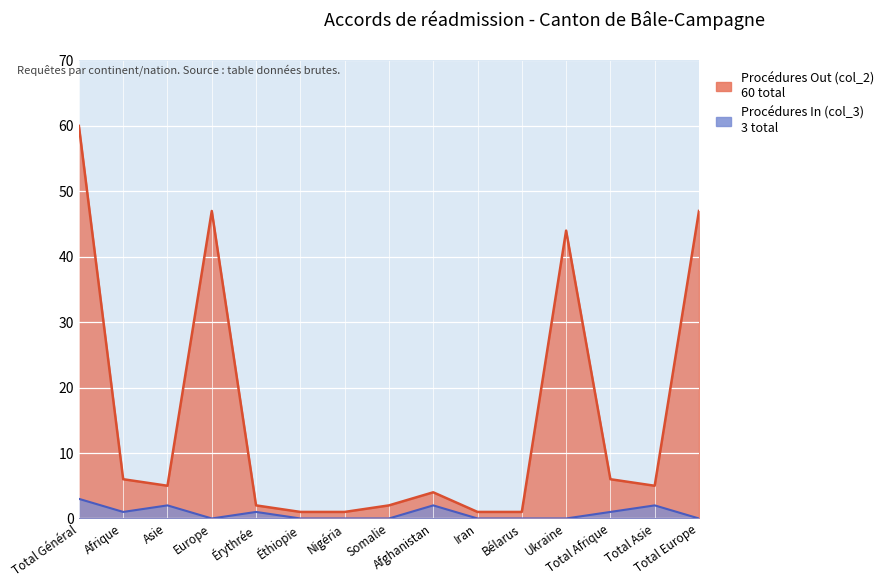

What is the difference between the maximum and minimum values in the Procédures Out (col_2) series?

59